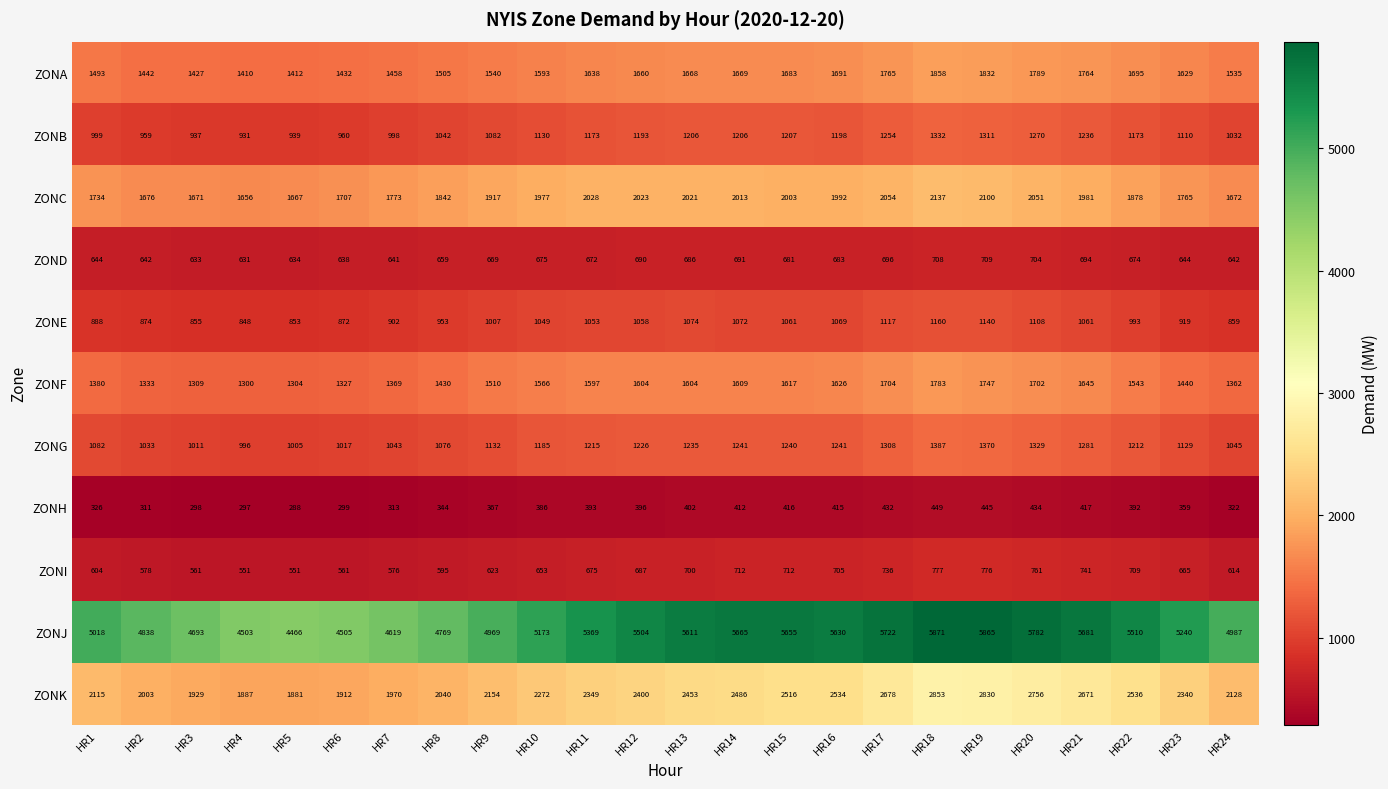

The ZOND series shows 183 at HR1. True or false?

False